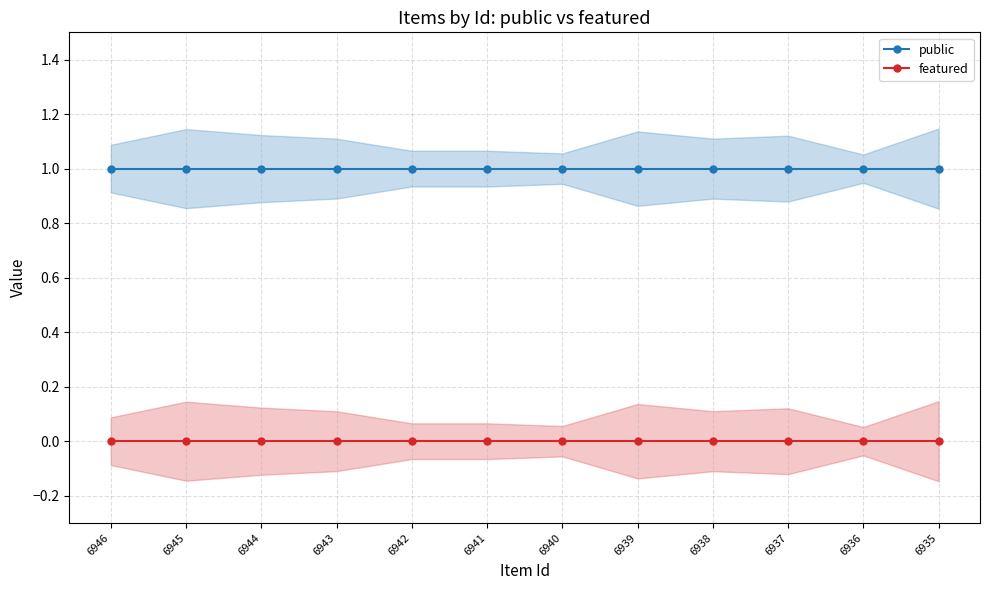

True or false: featured and public cross at least once.

False